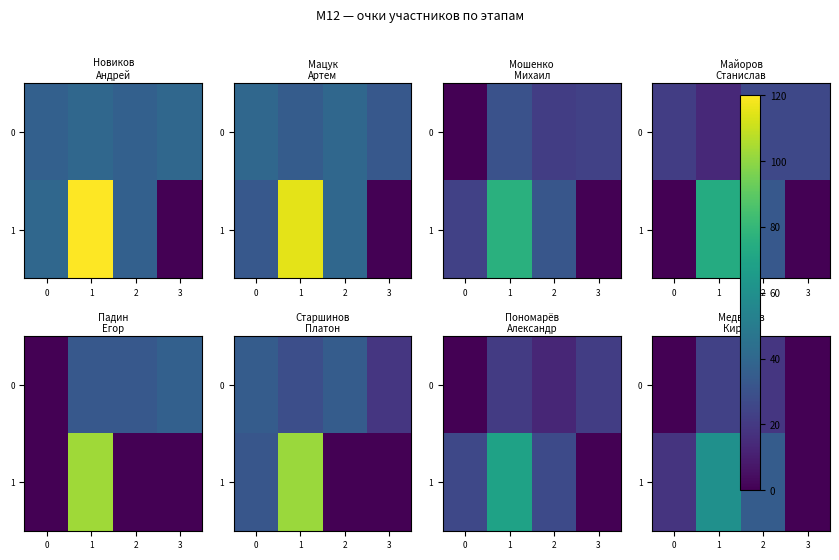

At how many categories does at least one series exceed 36?

1